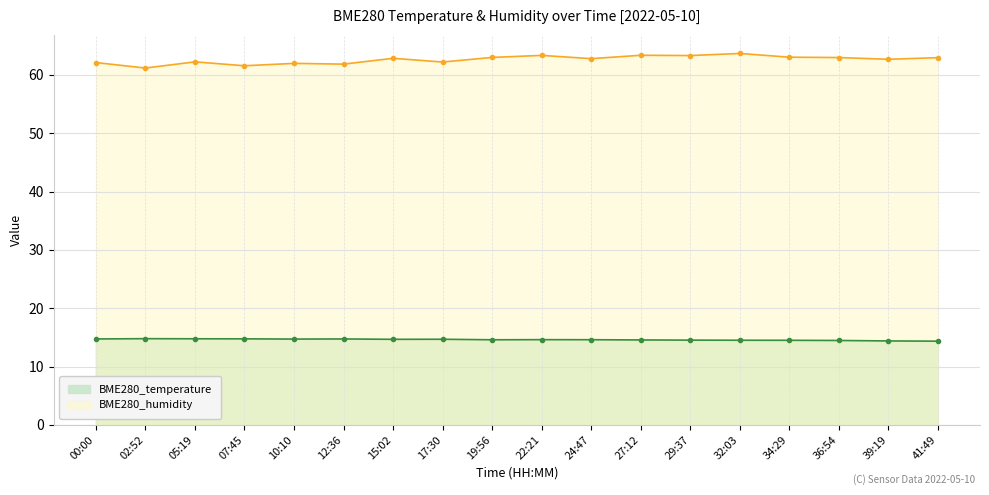

Where is the first local maximum for BME280_humidity?

05:19